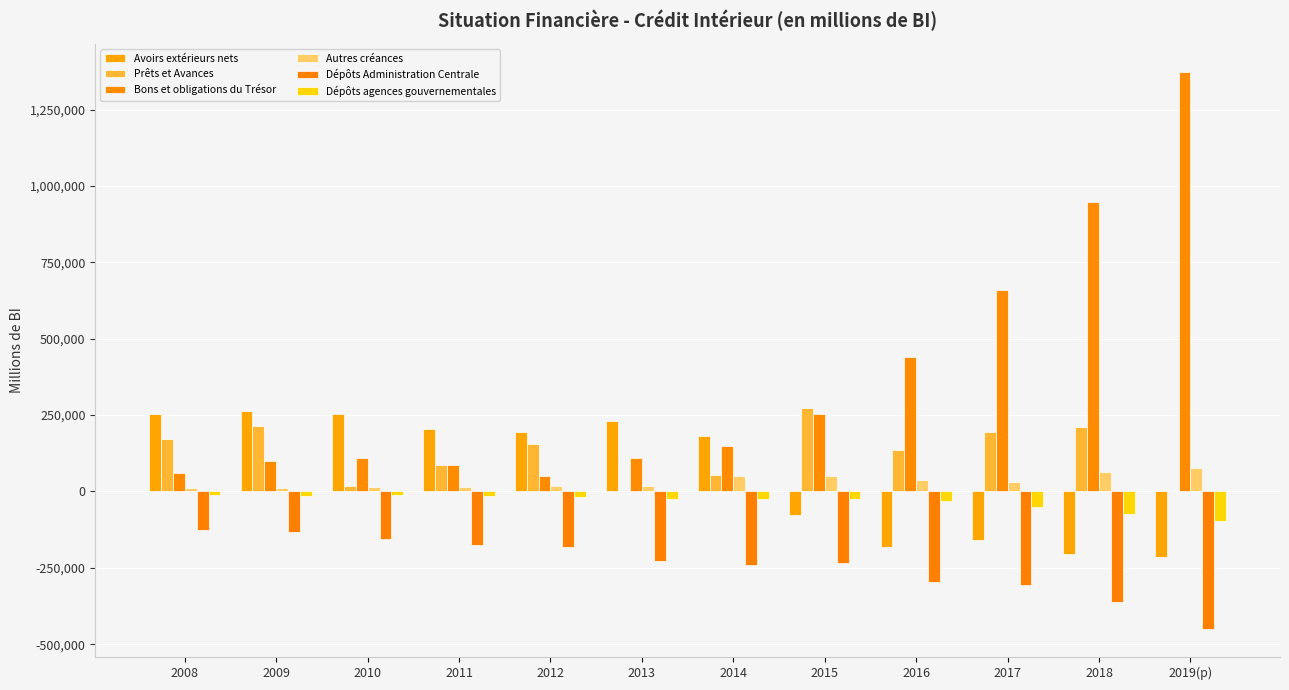

Are the bars grouped side by side (vs. stacked)?

Yes